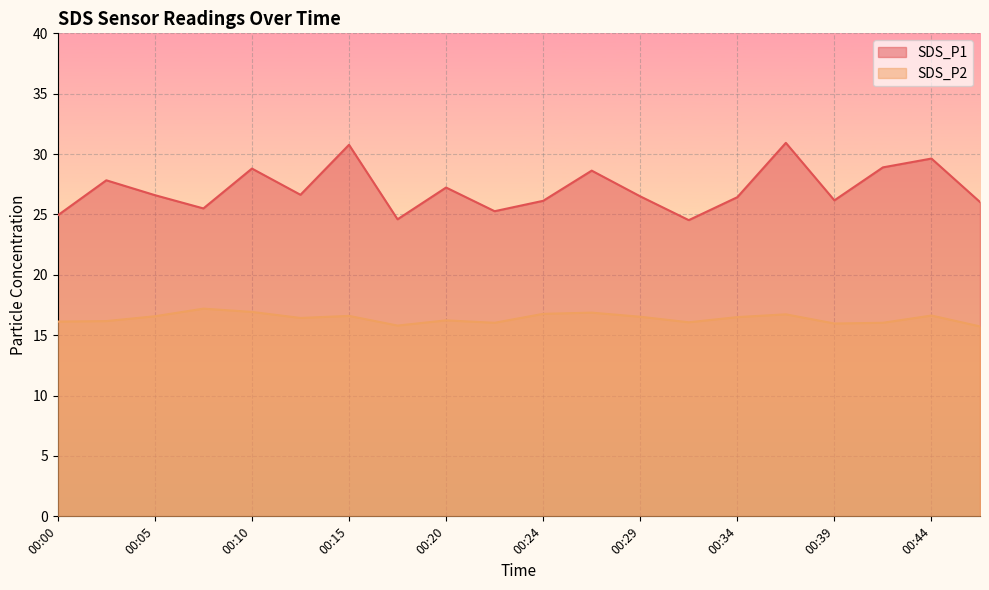

Which series changed the most between 00:37 and 00:39?

SDS_P1